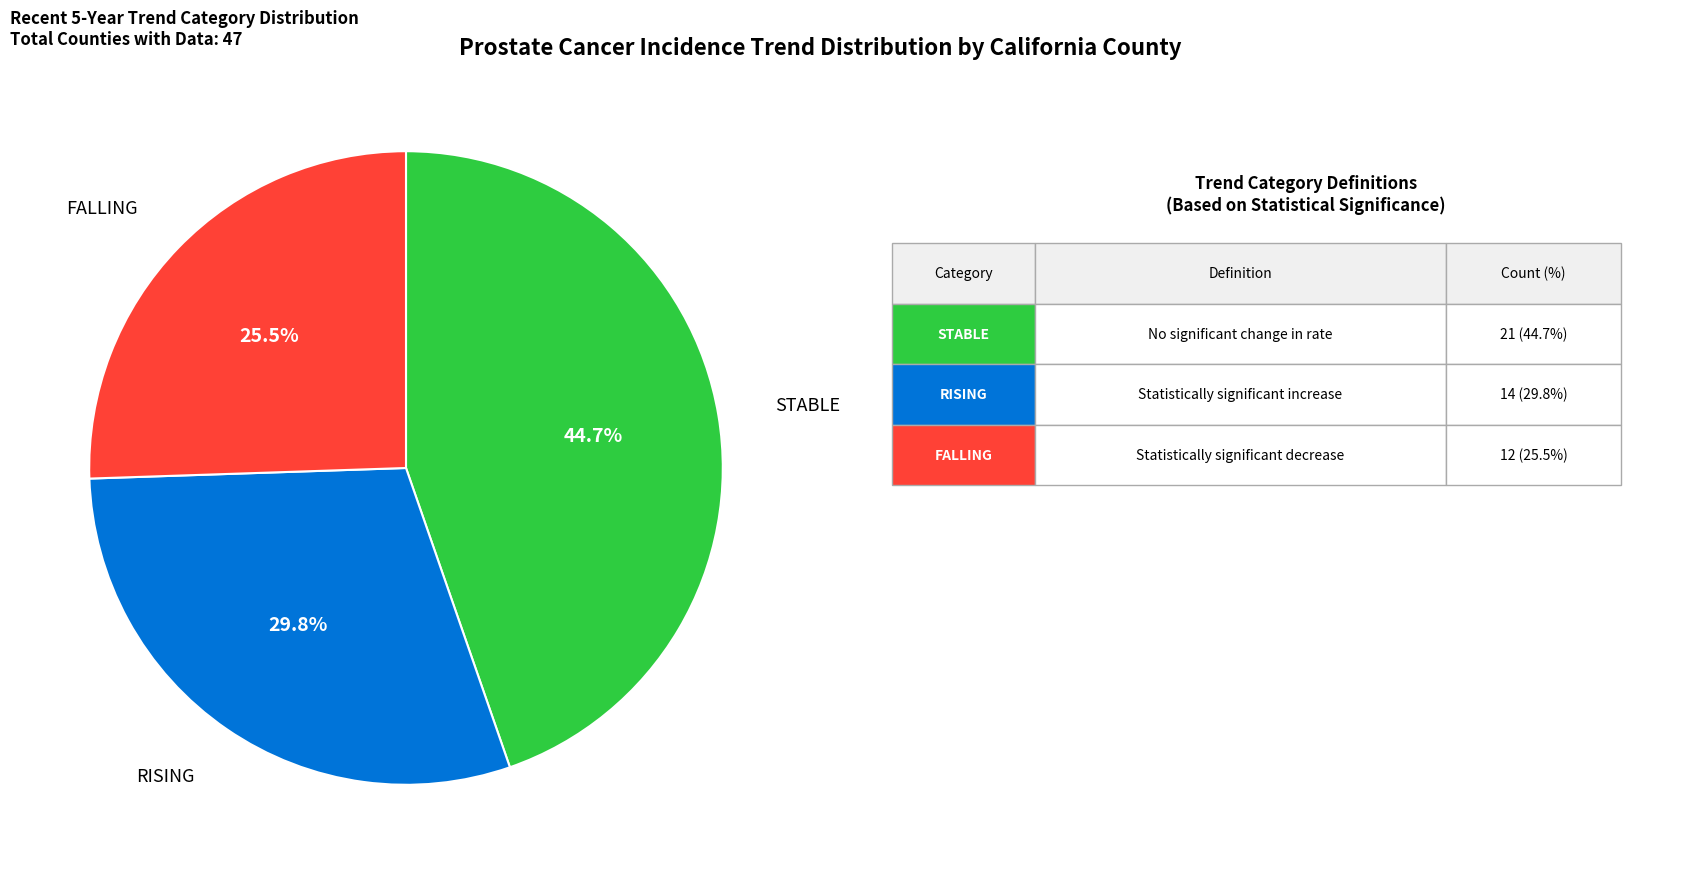

Is there any slice that represents more than half of the pie?

No